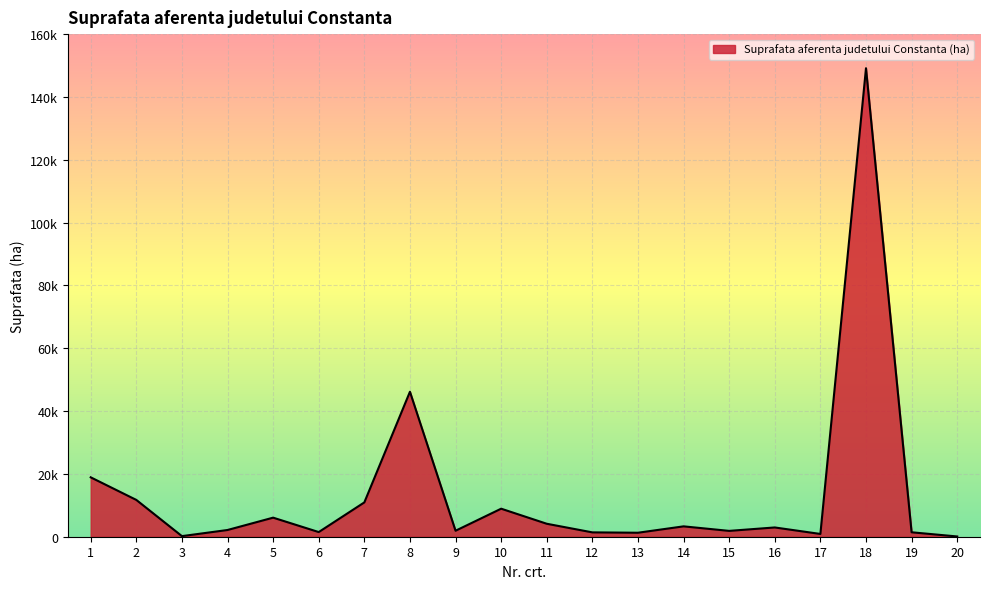

Reading right to left, list all the values displayed in this chart.

79.3	1414.0	149143.9	881.2	2950.0	1859.0	3300.0	1270.0	1385.0	4127.0	8923.2	1904.0	46153.8	10929.0	1481.2	6069.6	2140.0	188.5	11715.7	18908.7